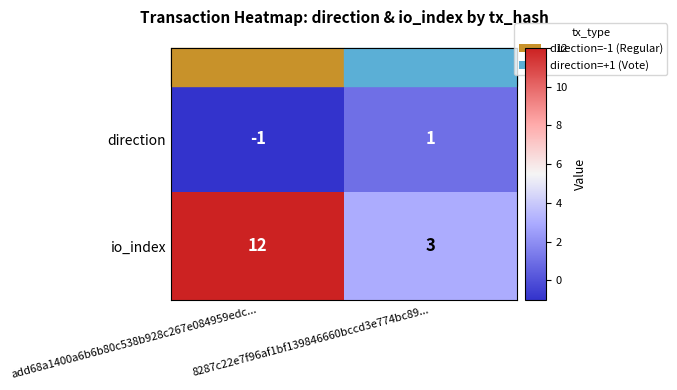

Which label corresponds to the smallest value in the chart?

add68a1400a6b6b80c538b928c267e084959edc...